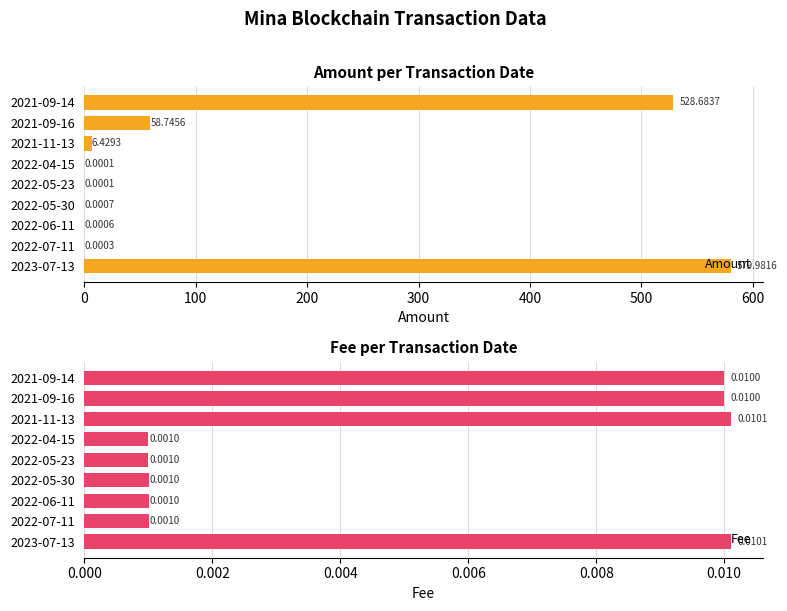

What is the sum of all Amount values?

1173.8